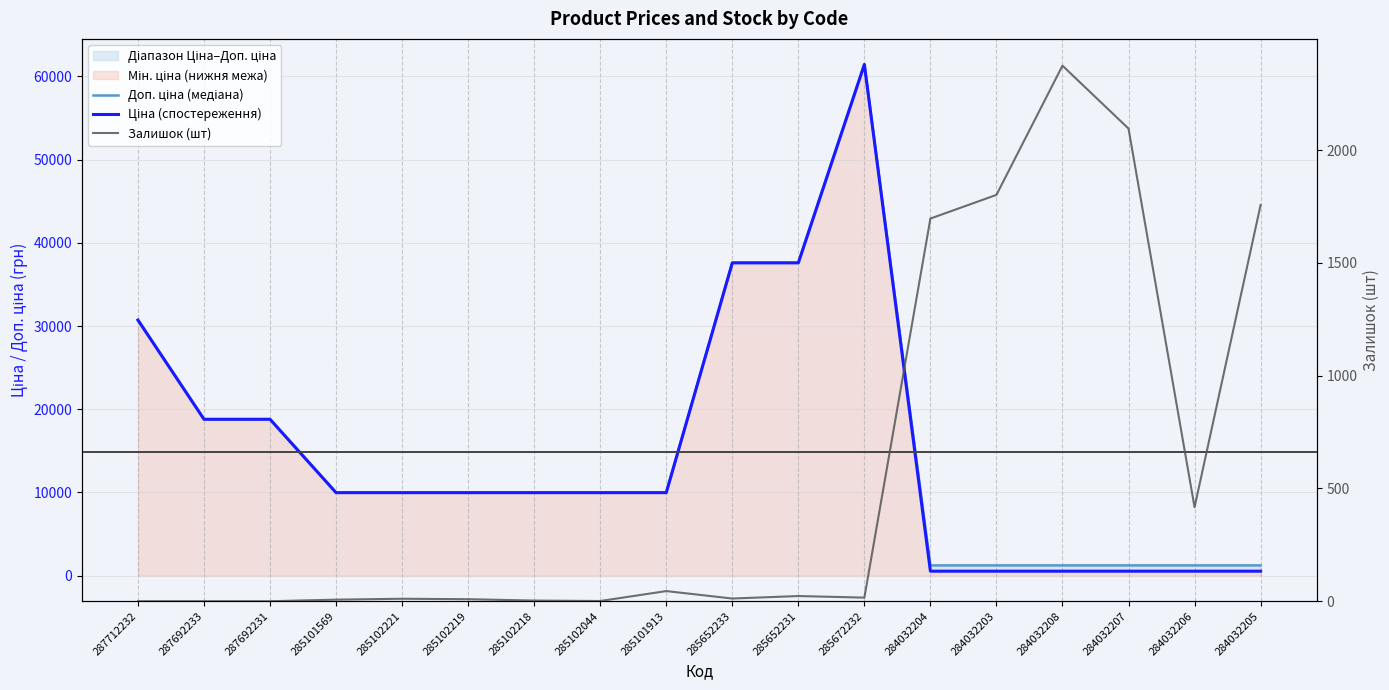

What is the highest value of the Доп. ціна (медіана) series?

61434.3